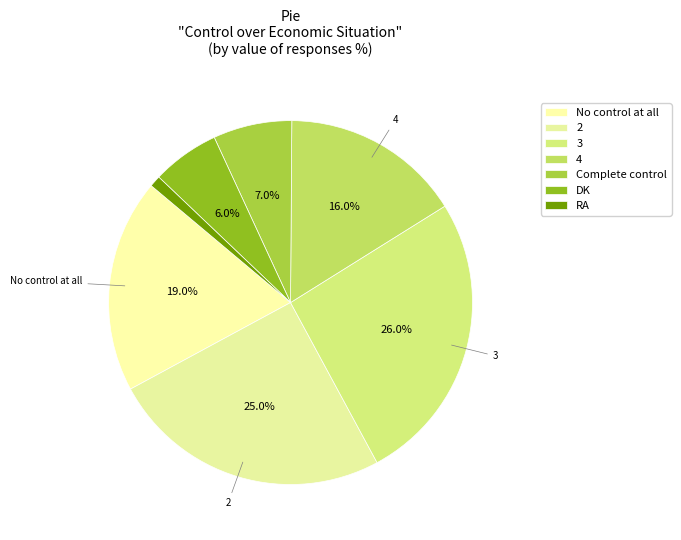

Does RA represent more than half of the total?

No